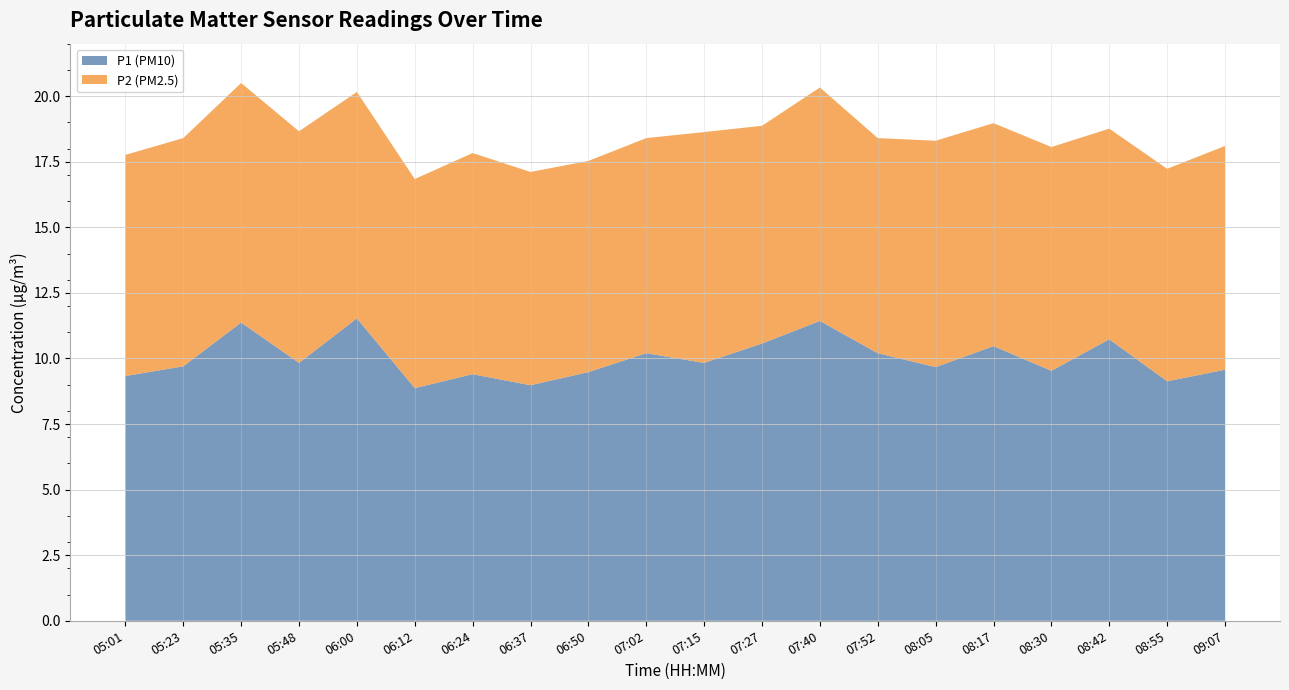

Reading left to right, list all the values displayed in this chart.

P1 (PM10): 05:01=9.3	05:23=9.7	05:35=11.4	05:48=9.8	06:00=11.5	06:12=8.9	06:24=9.4	06:37=9.0	06:50=9.5	07:02=10.2	07:15=9.8	07:27=10.6	07:40=11.4	07:52=10.2	08:05=9.7	08:17=10.5	08:30=9.5	08:42=10.7	08:55=9.1	09:07=9.6
P2 (PM2.5): 05:01=8.4	05:23=8.7	05:35=9.1	05:48=8.8	06:00=8.6	06:12=8.0	06:24=8.4	06:37=8.1	06:50=8.1	07:02=8.2	07:15=8.8	07:27=8.3	07:40=8.9	07:52=8.2	08:05=8.6	08:17=8.5	08:30=8.5	08:42=8.0	08:55=8.1	09:07=8.5